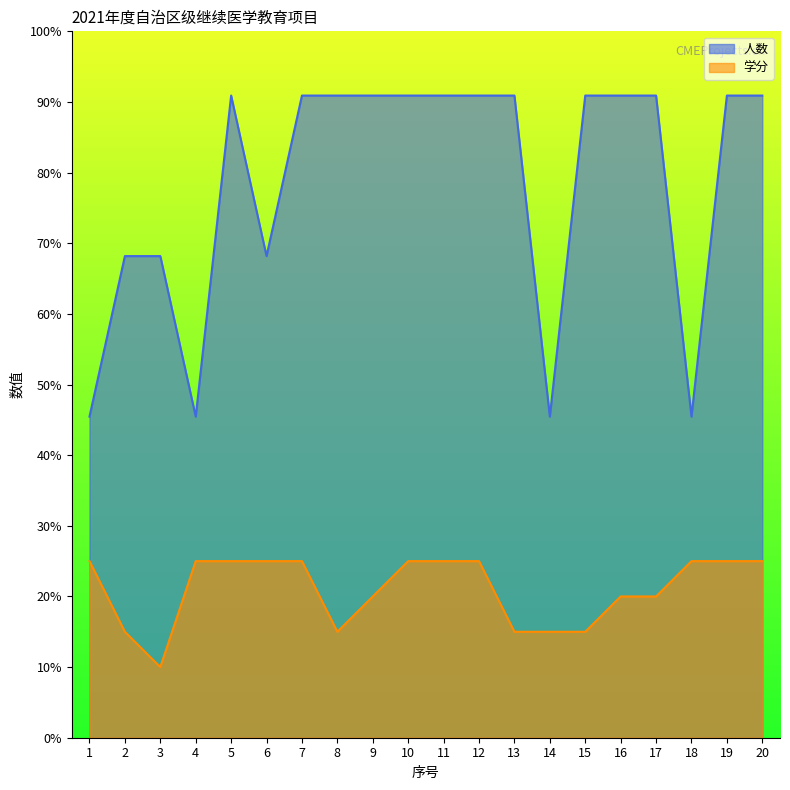

How many series are shown in this chart?

2